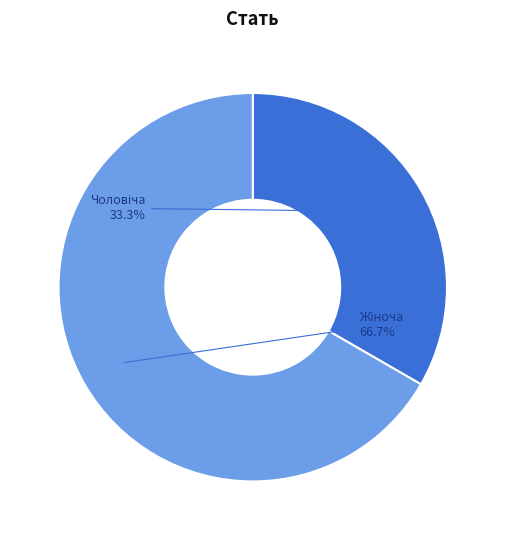

Is there any slice that represents more than half of the pie?

Yes